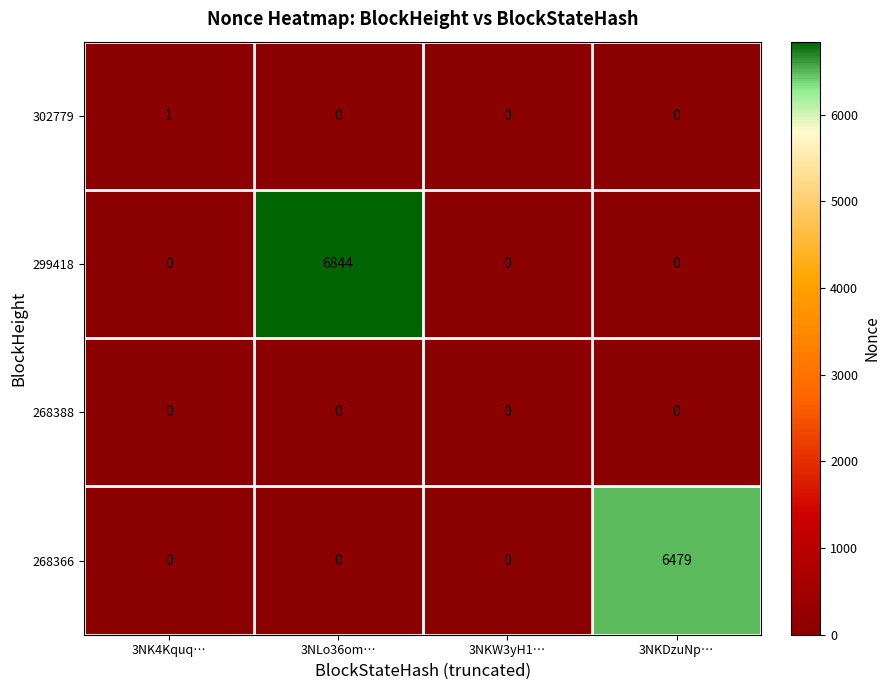

Count the 302779 values in the range 0 to 1.

4